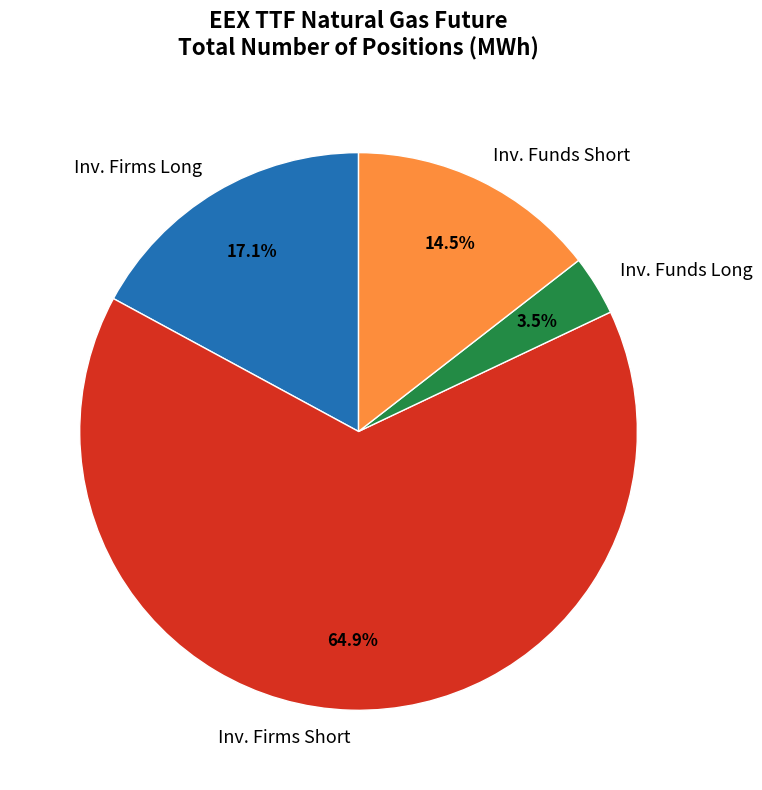

Does Inv. Funds Short represent more than half of the total?

No